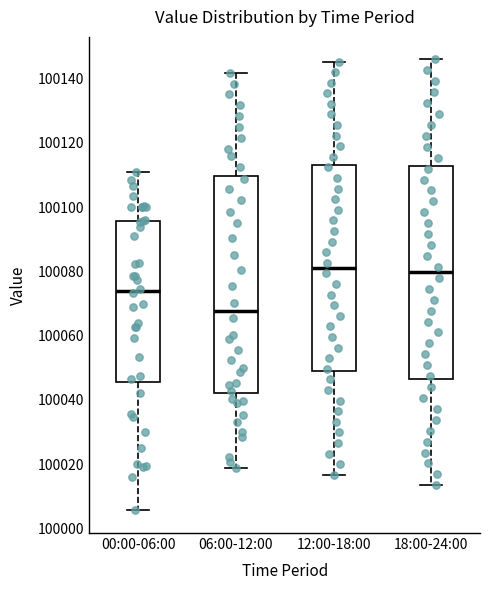

Where does the upper whisker of the box for 06:00-12:00 end on the y-axis? The values are not printed on the chart, so give them approximately, as read against the axis.

100142